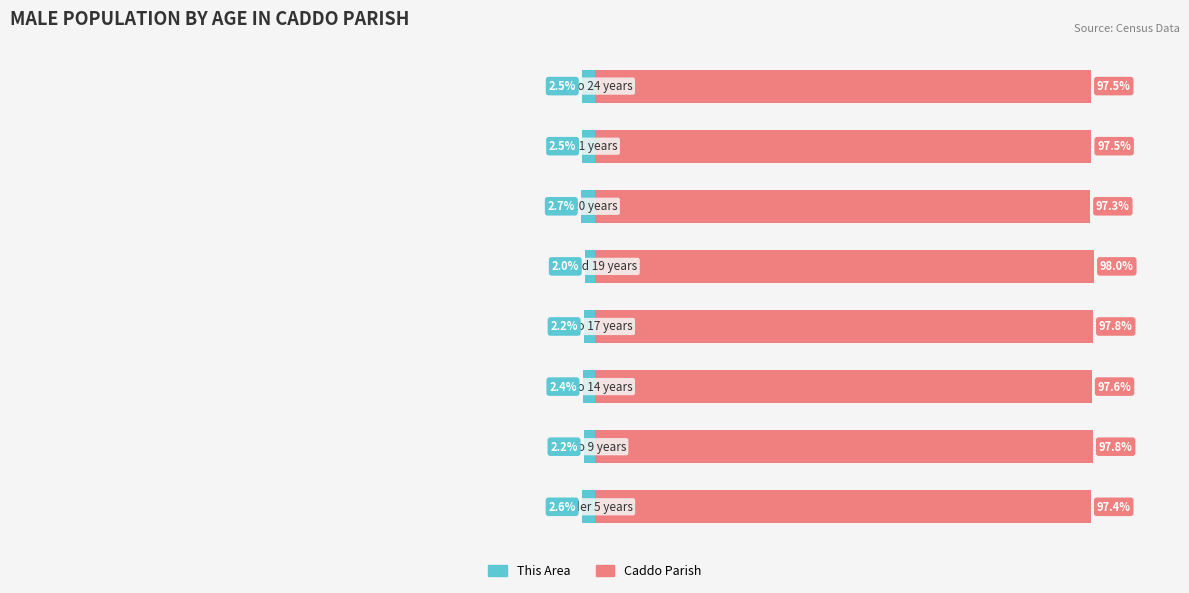

How many values in the This Area series exceed -2?

1